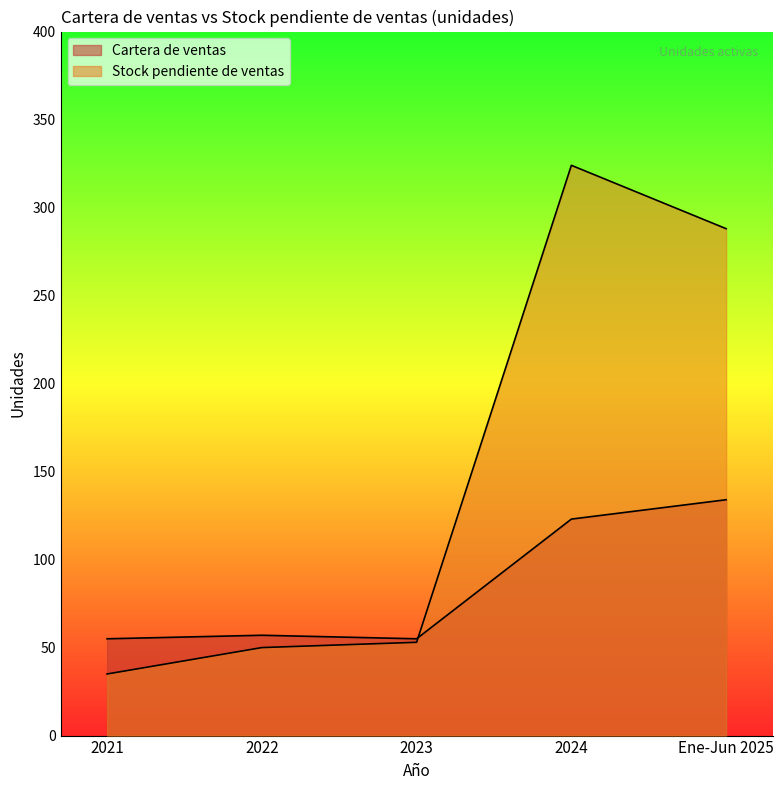

Count the number of data series in this chart.

2